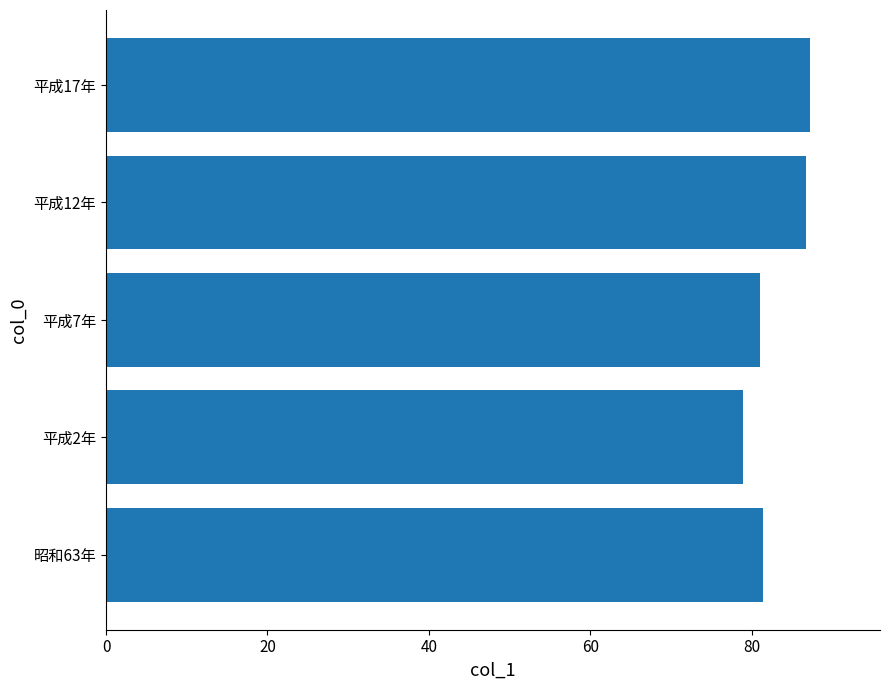

What is the difference between the maximum and minimum values?

8.2